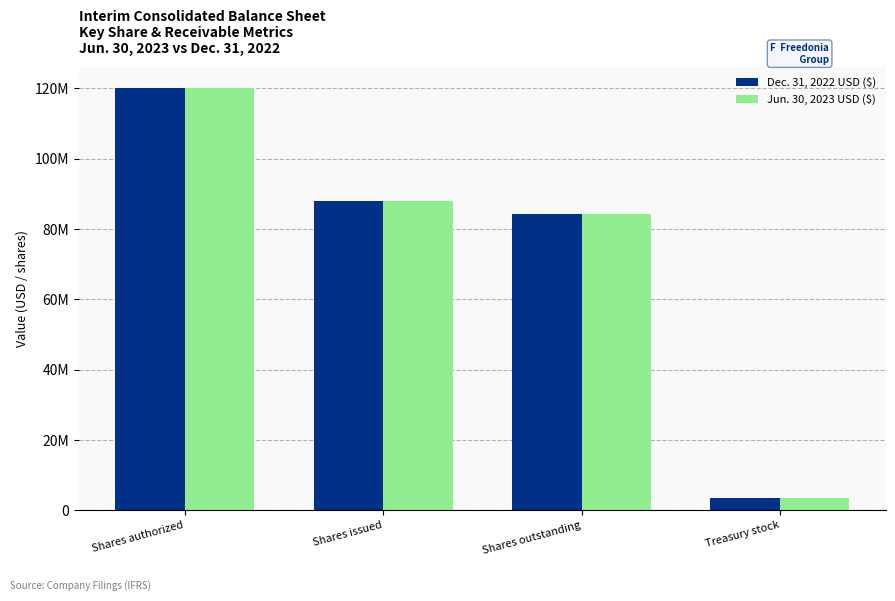

Are the bars grouped side by side (vs. stacked)?

Yes